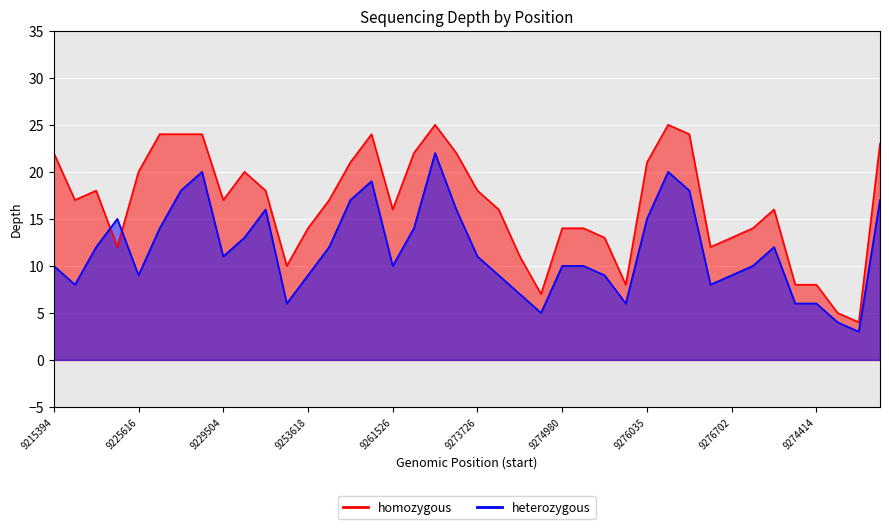

What is the difference between the homozygous values at 9276695 and 9238903?

4